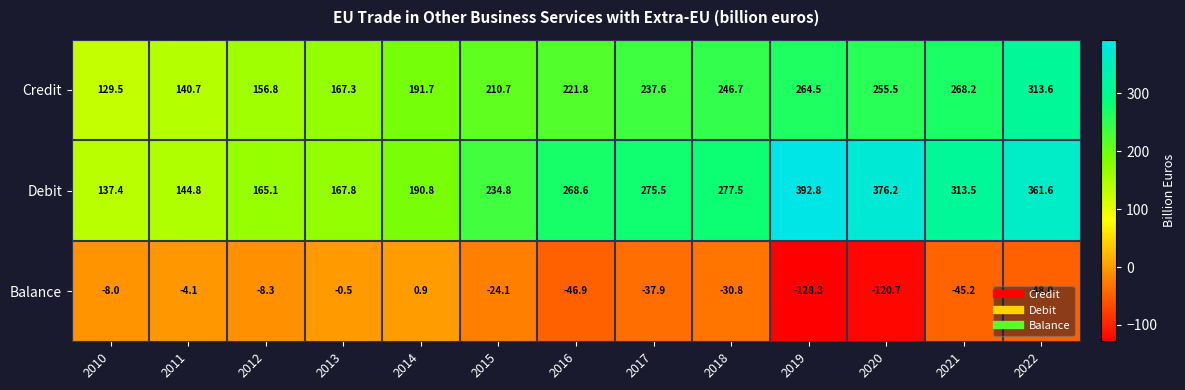

True or false: Credit has a value of 117.0 at 2017.

False